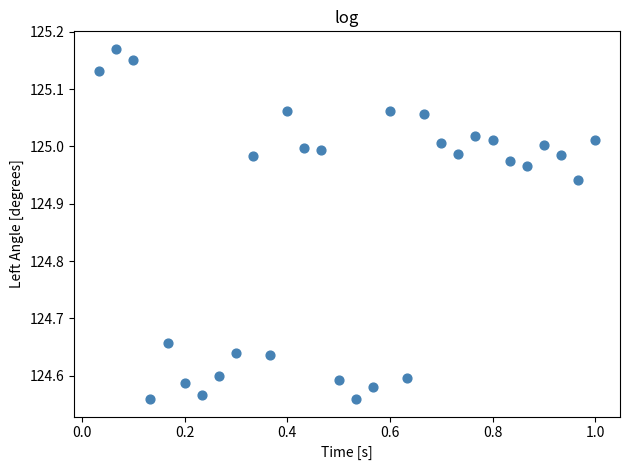

What is the range of X values (max minus min)?

1.0